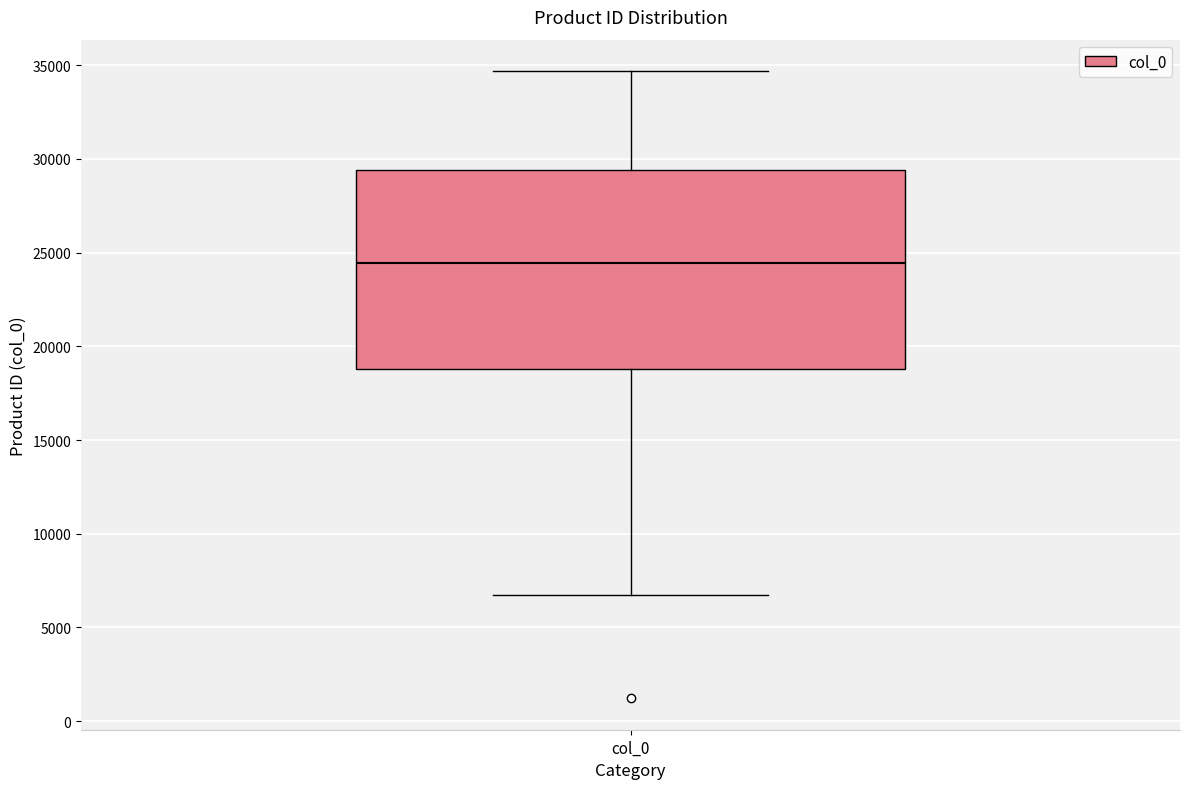

Read this box plot against the y-axis: the position of the median line, the range covered by the box, and the ends of both whiskers. The values are not printed on the chart, so give them approximately, as read against the axis.

median 24500, box 19000 to 29500, whiskers 6500 to 34500